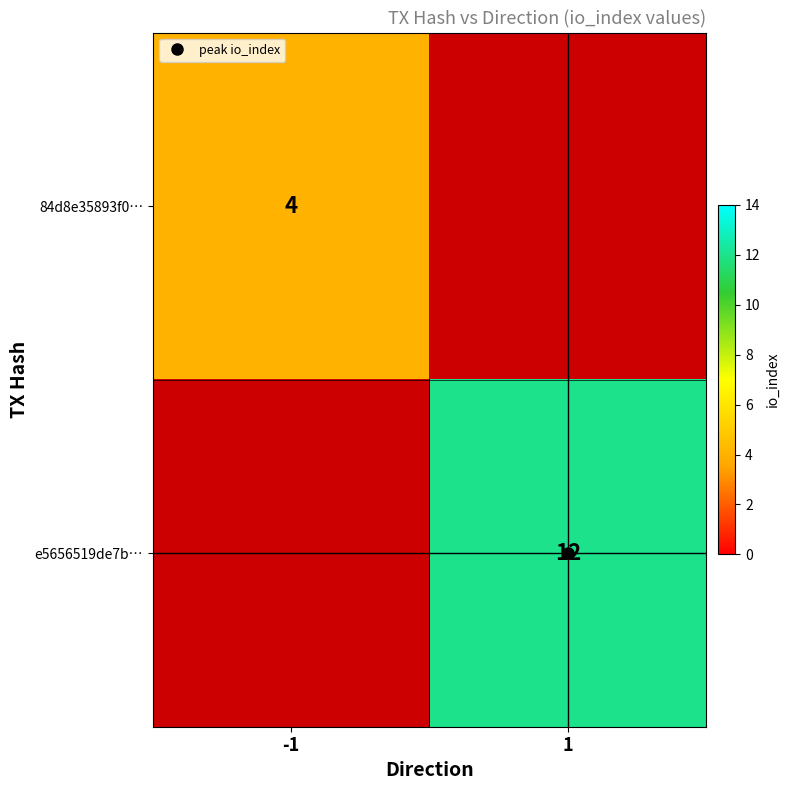

What is the approximate value of e5656519de7b… at 1?

12.0